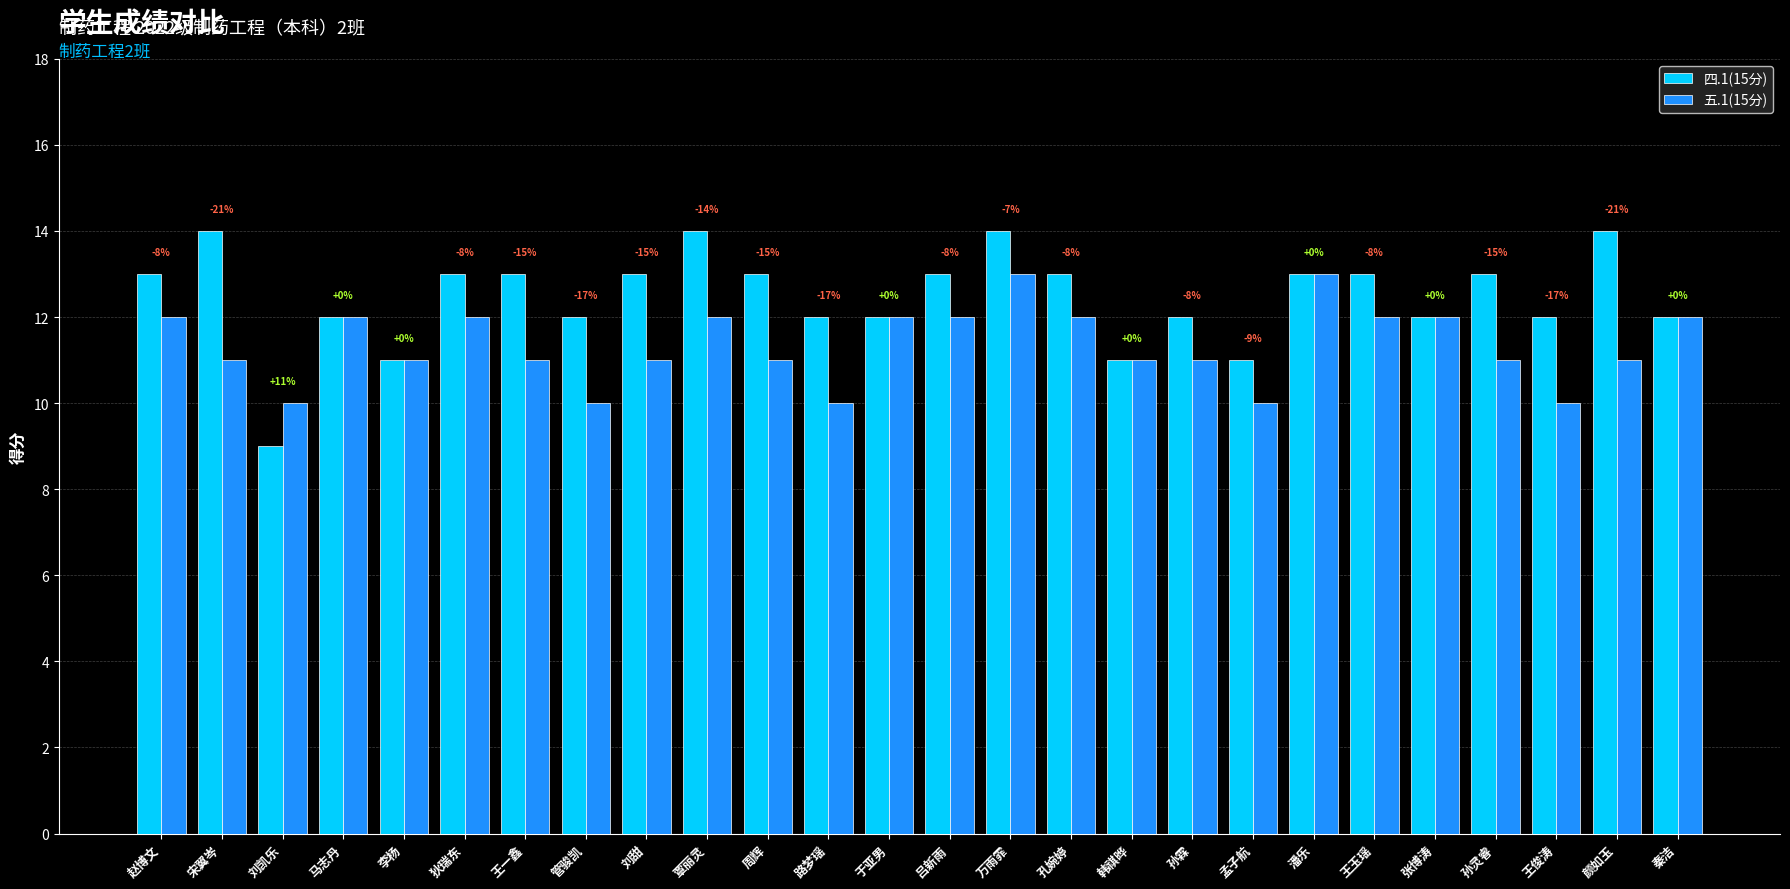

The value of 五.1(15分) at 秦洁 is 12. True or false?

True